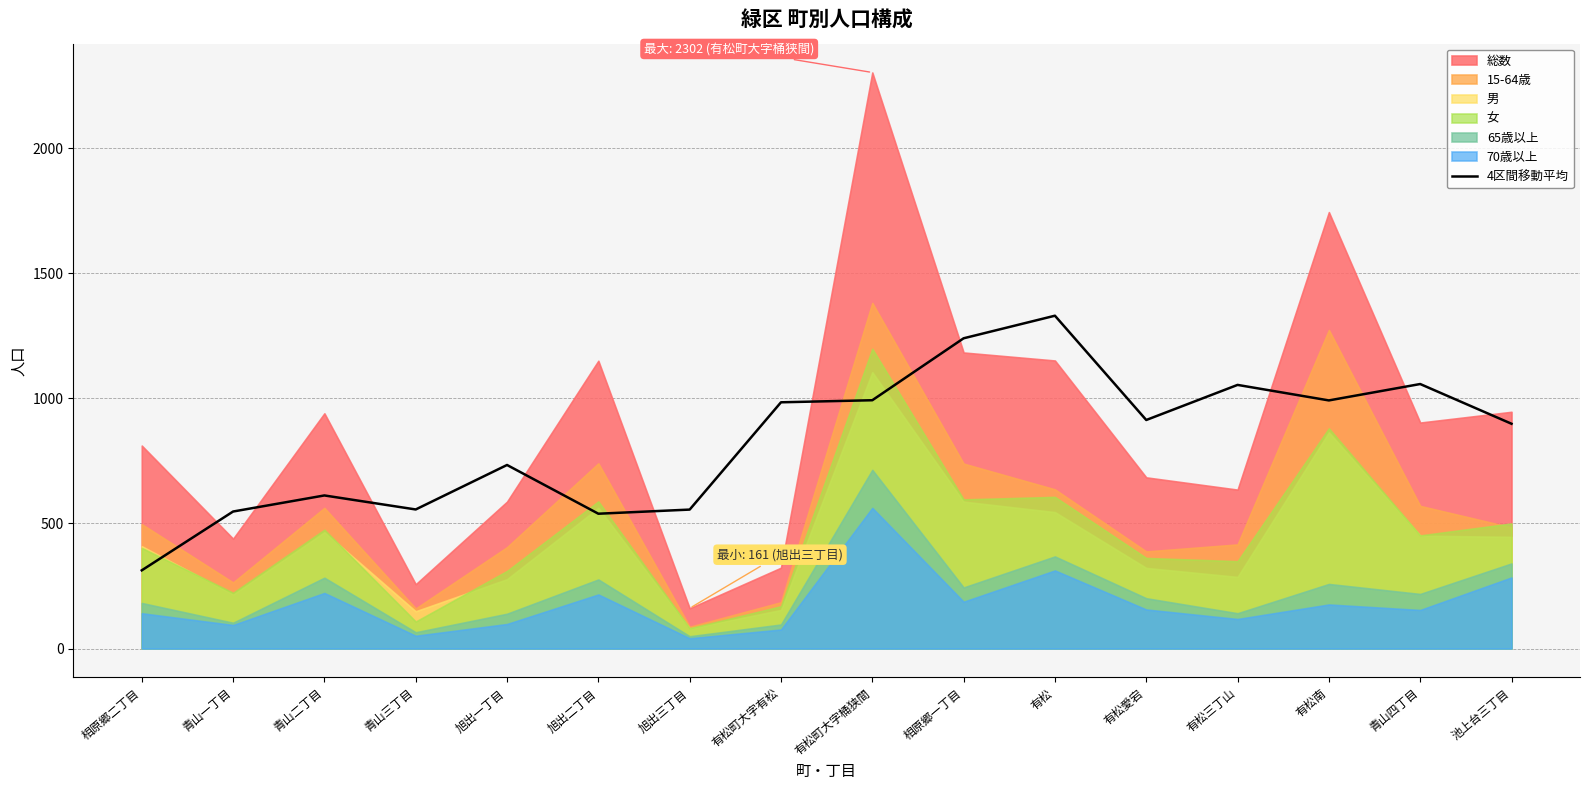

What is the ratio of the value at 青山四丁目 to the value at 旭出一丁目?

1.4